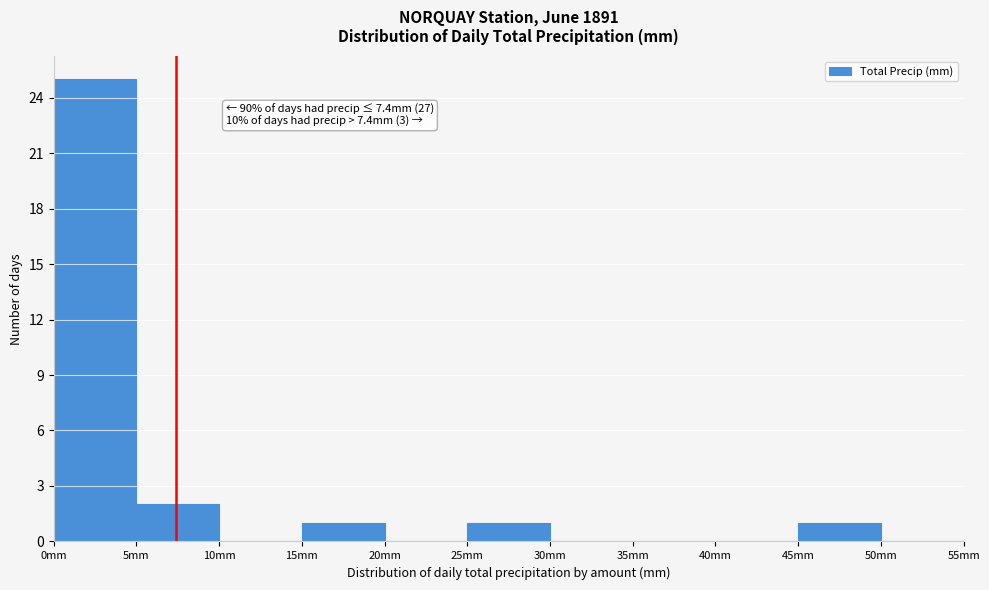

Which range on the x-axis has the tallest bar?

0 to 5